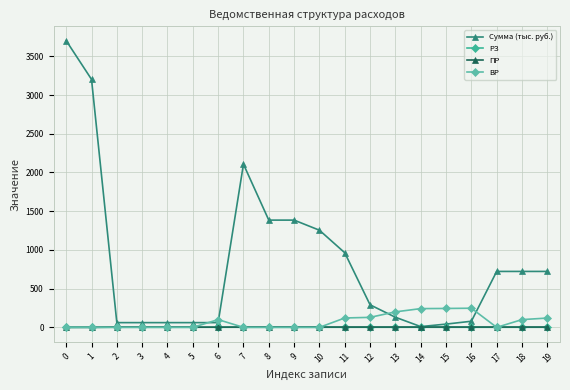

Reading left to right, list all the values displayed in this chart.

Сумма (тыс. руб.): 0=3702.6	1=3203.1	2=61.0	3=61.0	4=61.0	5=61.0	6=61.0	7=2107.3	8=1385.0	9=1385.0	10=1254.5	11=963.5	12=291.0	13=130.5	14=9.8	15=41.9	16=78.8	17=722.3	18=722.3	19=722.3
РЗ: 0=0.0	1=1.0	2=1.0	3=1.0	4=1.0	5=1.0	6=1.0	7=1.0	8=1.0	9=1.0	10=1.0	11=1.0	12=1.0	13=1.0	14=1.0	15=1.0	16=1.0	17=1.0	18=1.0	19=1.0
ПР: 0=0.0	1=0.0	2=3.0	3=3.0	4=3.0	5=3.0	6=3.0	7=4.0	8=4.0	9=4.0	10=4.0	11=4.0	12=4.0	13=4.0	14=4.0	15=4.0	16=4.0	17=4.0	18=4.0	19=4.0
ВР: 0=0.0	1=0.0	2=0.0	3=0.0	4=0.0	5=0.0	6=100.0	7=0.0	8=0.0	9=0.0	10=0.0	11=121.0	12=129.0	13=200.0	14=242.0	15=244.0	16=247.0	17=0.0	18=100.0	19=120.0